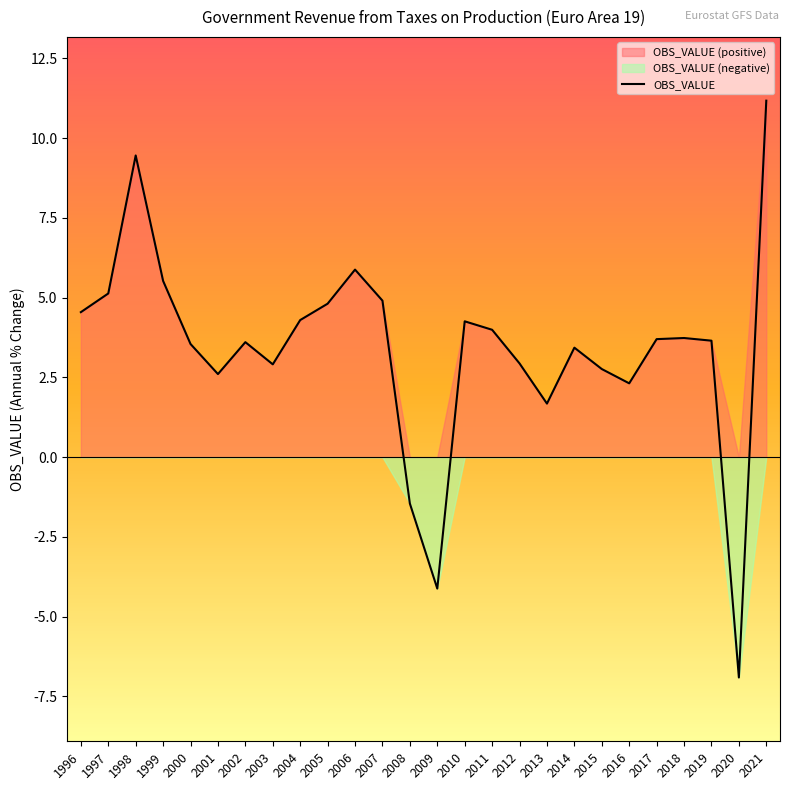

Reading right to left, transcribe all the data shown in this chart.

2021=11.2	2020=-6.9	2019=3.7	2018=3.7	2017=3.7	2016=2.3	2015=2.8	2014=3.4	2013=1.7	2012=2.9	2011=4.0	2010=4.3	2009=-4.1	2008=-1.5	2007=4.9	2006=5.9	2005=4.8	2004=4.3	2003=2.9	2002=3.6	2001=2.6	2000=3.5	1999=5.5	1998=9.5	1997=5.1	1996=4.5